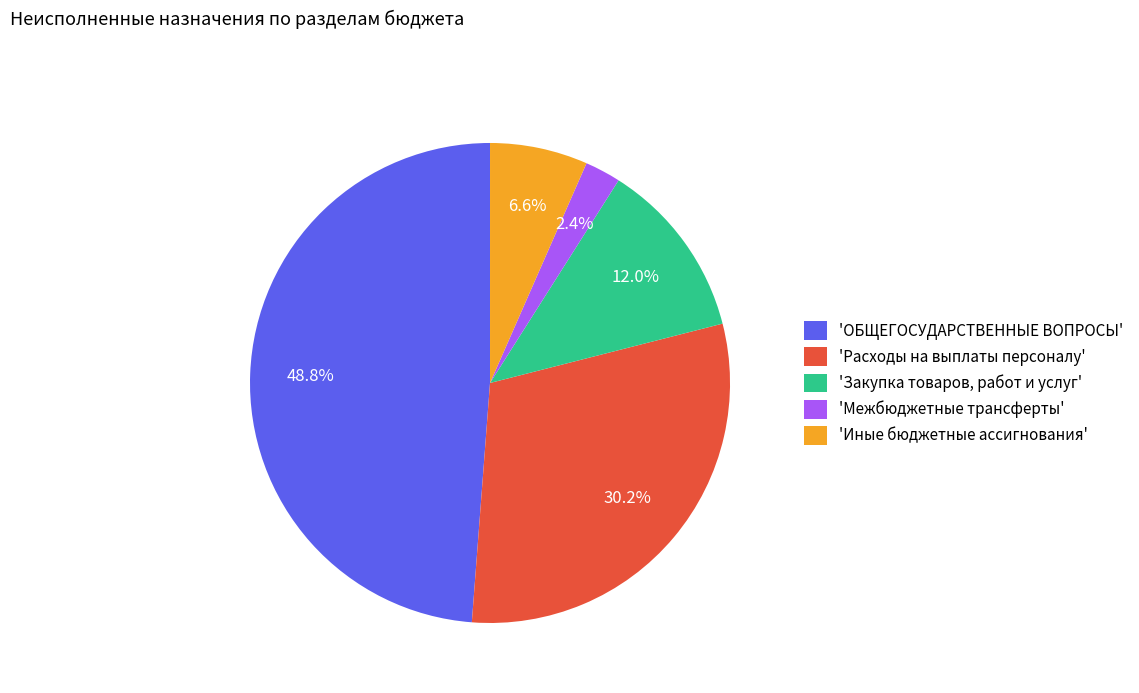

How much of the chart is everything except 'Расходы на выплаты персоналу'?

69.8%